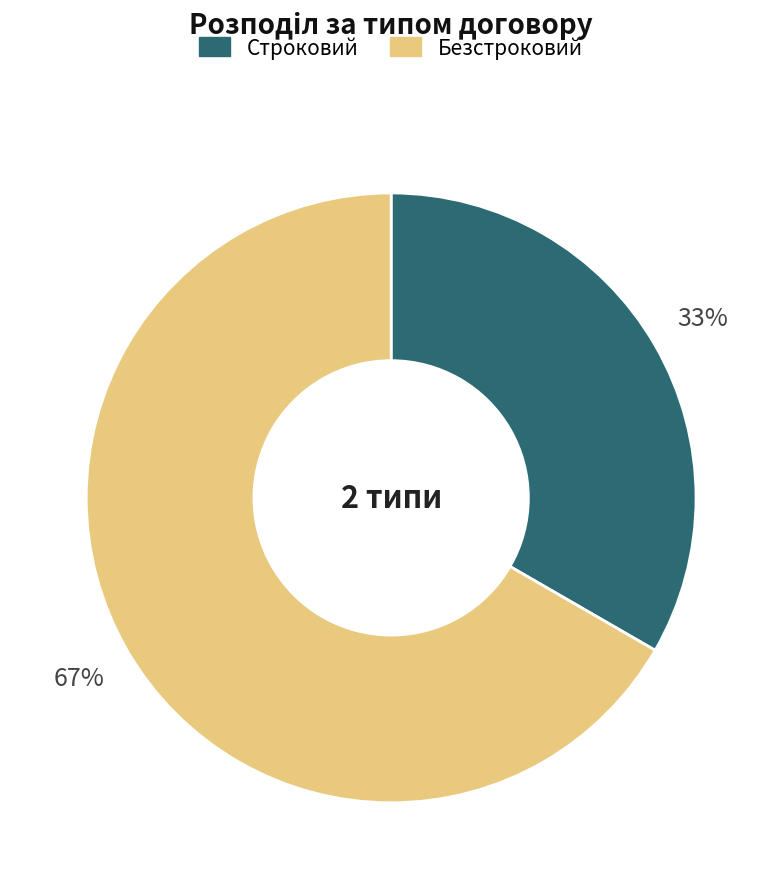

To the nearest percent, what is the combined percentage of Безстроковий and Строковий?

100%